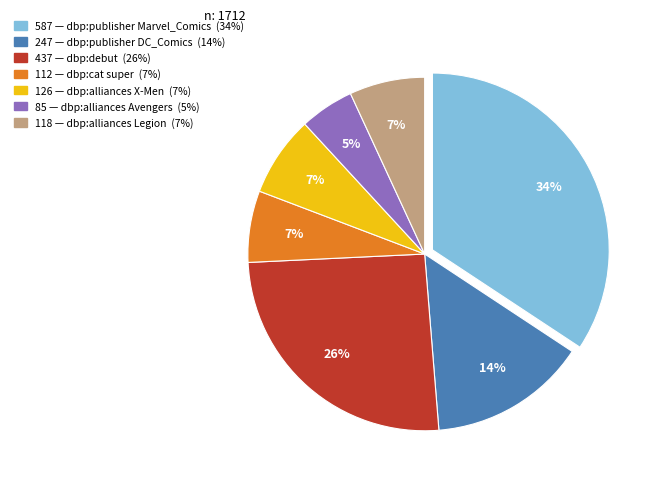

Is there any slice that represents more than half of the pie?

No